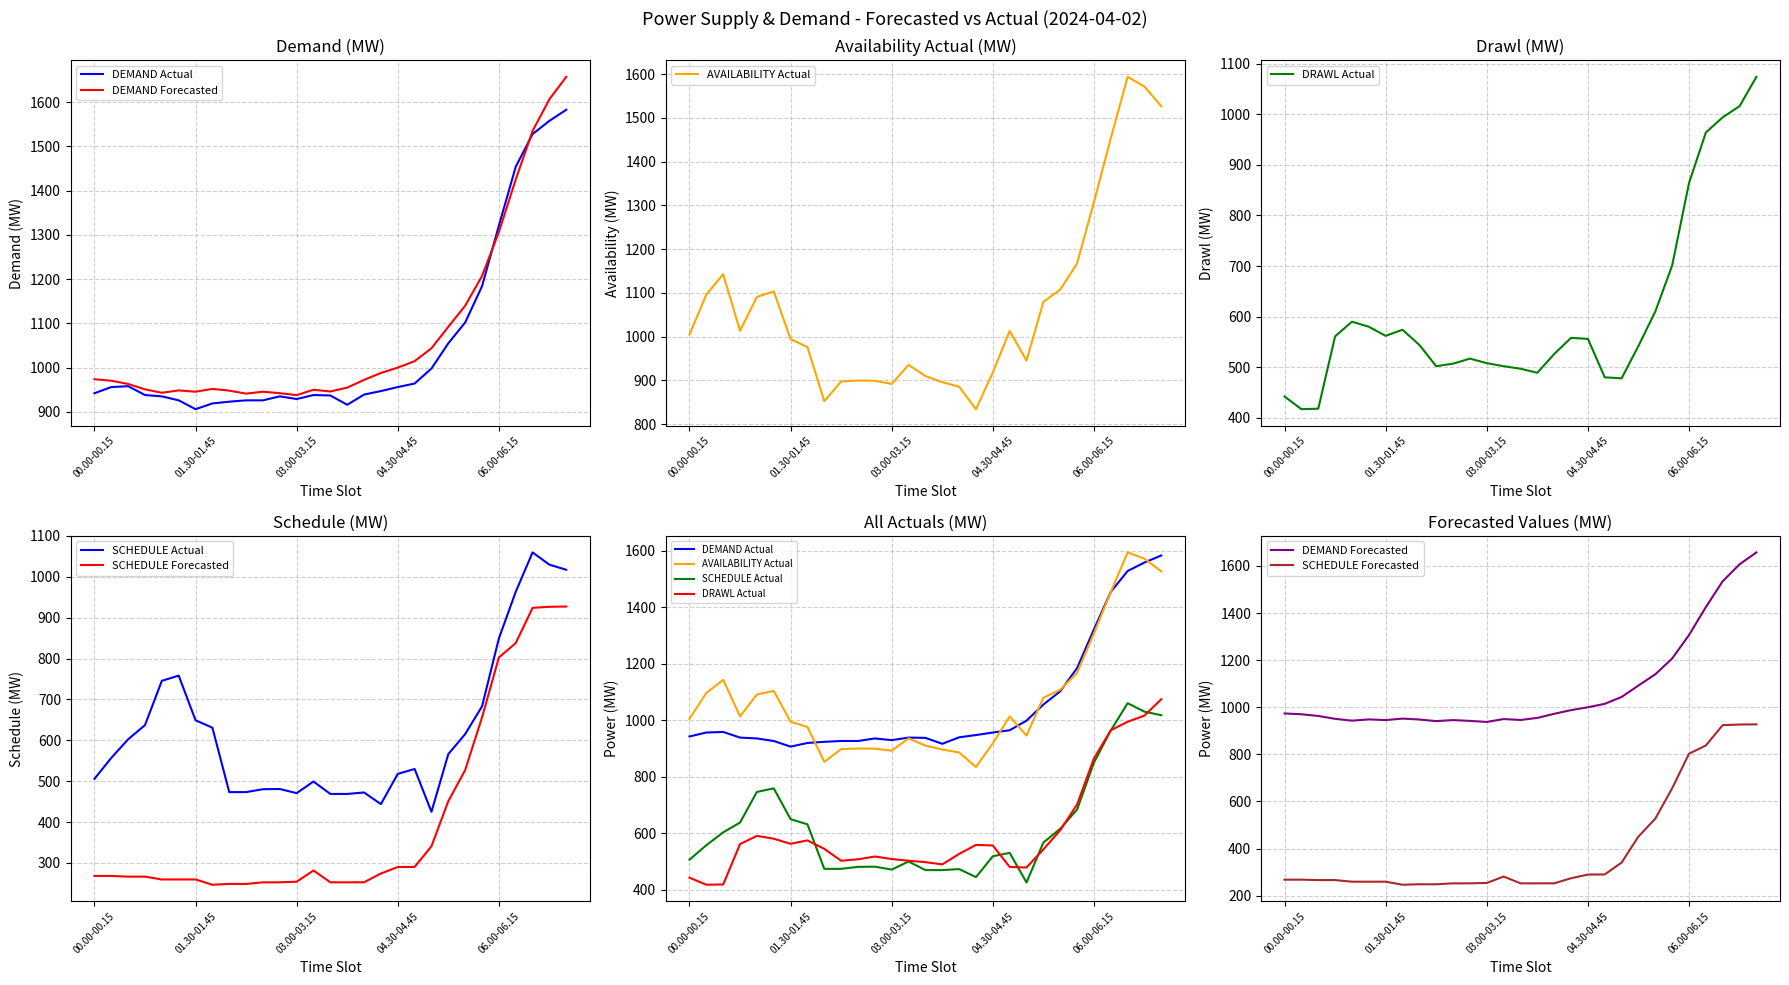

Is the value of DEMAND Forecasted at 03.00-03.15 greater than the value of AVAILABILITY Actual at 16?

Yes